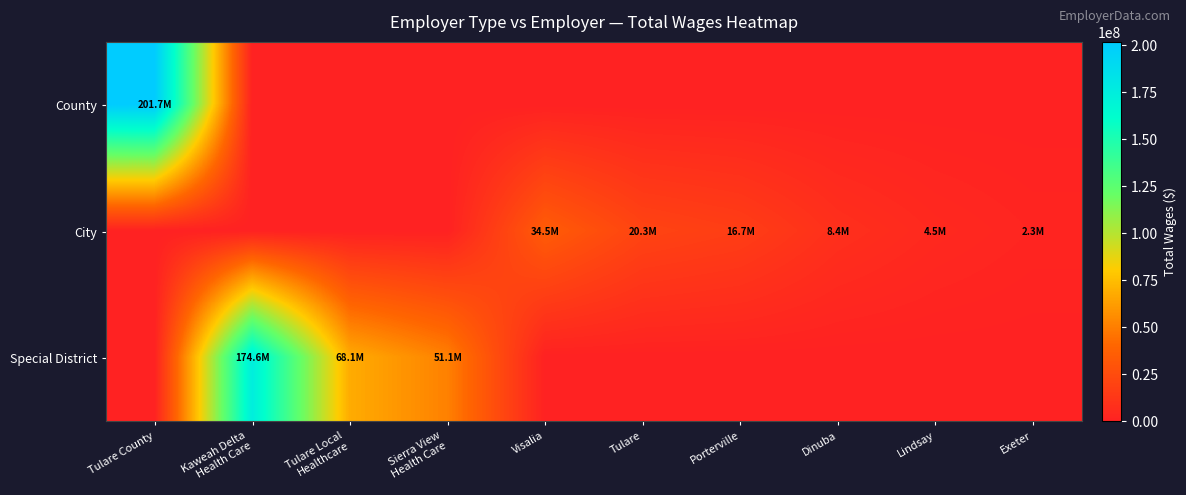

Rank the series at Porterville from lowest to highest value.

County, Special District, City